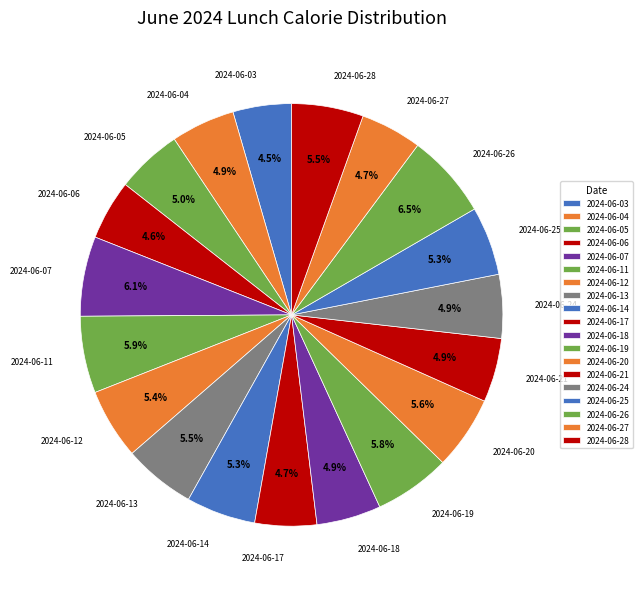

How many segments does this pie chart have?

19